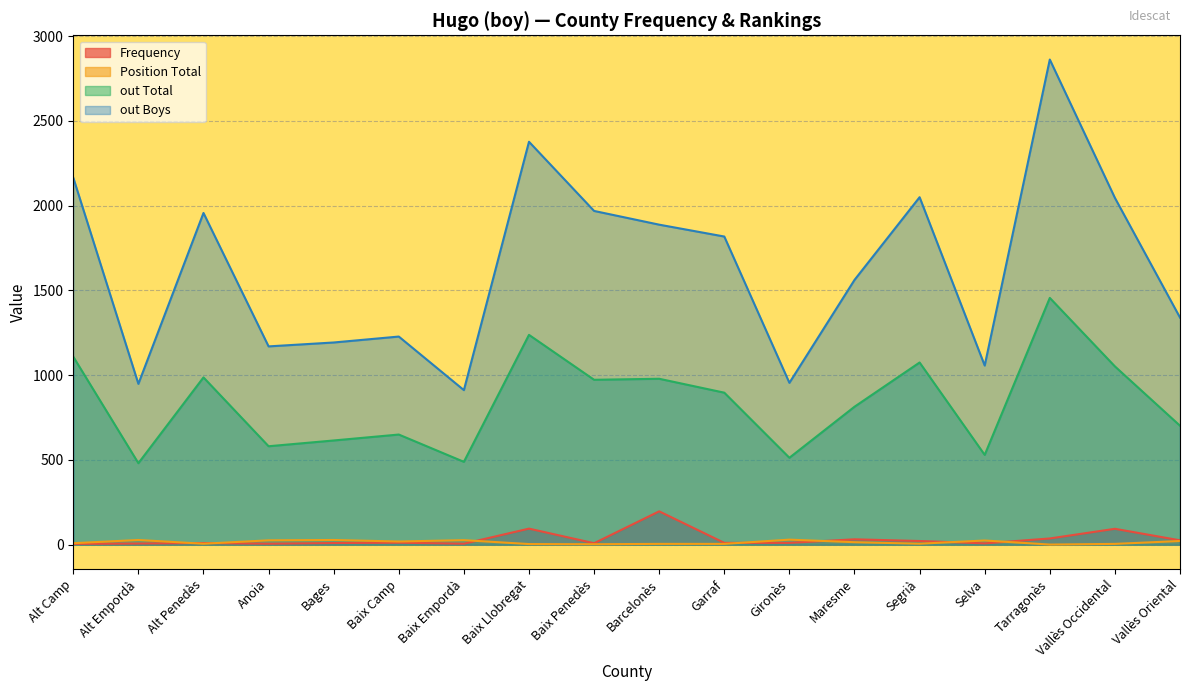

Reading right to left, list all the values displayed in this chart.

Frequency: Vallès Oriental=26	Vallès Occidental=94	Tarragonès=37	Selva=8	Segrià=22	Maresme=32	Gironès=11	Garraf=11	Barcelonès=197	Baix Penedès=9	Baix Llobregat=95	Baix Empordà=6	Baix Camp=12	Bages=10	Anoia=6	Alt Penedès=10	Alt Empordà=7	Alt Camp=5
Position Total: Vallès Oriental=22	Vallès Occidental=5	Tarragonès=1	Selva=25	Segrià=6	Maresme=15	Gironès=30	Garraf=5	Barcelonès=5	Baix Penedès=3	Baix Llobregat=4	Baix Empordà=27	Baix Camp=19	Bages=28	Anoia=26	Alt Penedès=6	Alt Empordà=28	Alt Camp=9
out Total: Vallès Oriental=702	Vallès Occidental=1052	Tarragonès=1456	Selva=530	Segrià=1075	Maresme=814	Gironès=513	Garraf=897	Barcelonès=979	Baix Penedès=973	Baix Llobregat=1238	Baix Empordà=489	Baix Camp=650	Bages=615	Anoia=581	Alt Penedès=987	Alt Empordà=481	Alt Camp=1109
out Boys: Vallès Oriental=1340	Vallès Occidental=2046	Tarragonès=2862	Selva=1057	Segrià=2050	Maresme=1562	Gironès=955	Garraf=1818	Barcelonès=1888	Baix Penedès=1969	Baix Llobregat=2377	Baix Empordà=912	Baix Camp=1228	Bages=1193	Anoia=1170	Alt Penedès=1957	Alt Empordà=949	Alt Camp=2165